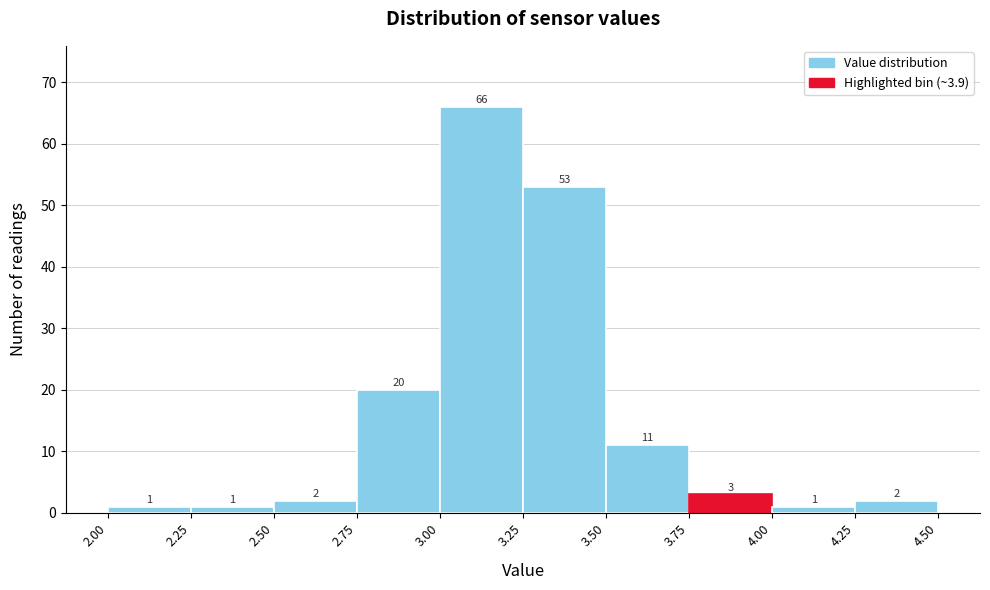

What is the height of the bar covering 3.00 to 3.25 on the x-axis?

66